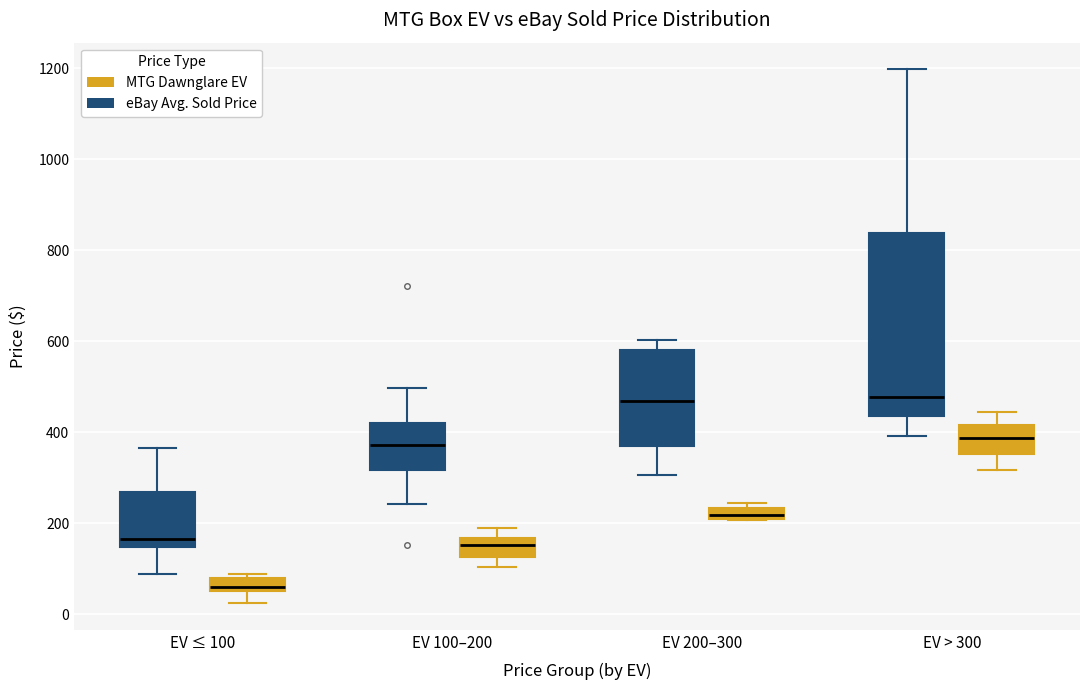

Where is the lower edge of the box for EV ≤ 100 (eBay Avg. Sold Price) on the y-axis? The values are not printed on the chart, so give them approximately, as read against the axis.

140